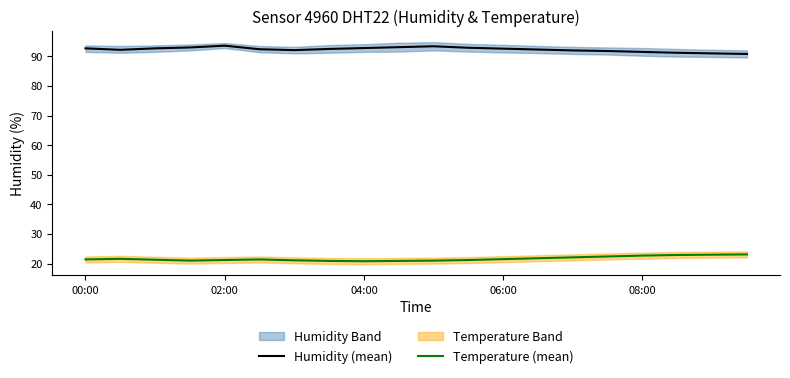

True or false: Temperature (mean) and Humidity (mean) cross at least once.

False